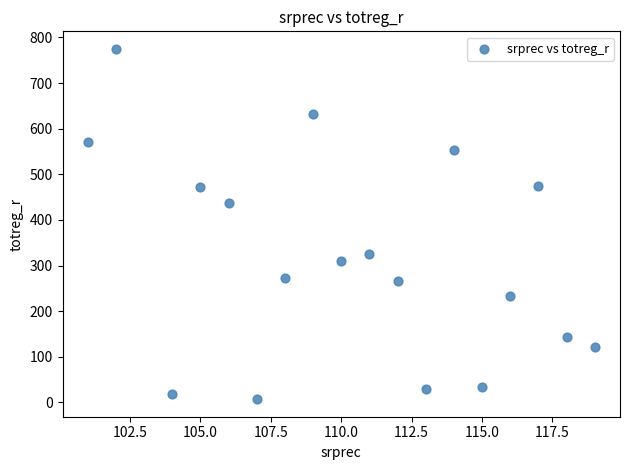

What Y value in the scatter plot is closest to 391?

437